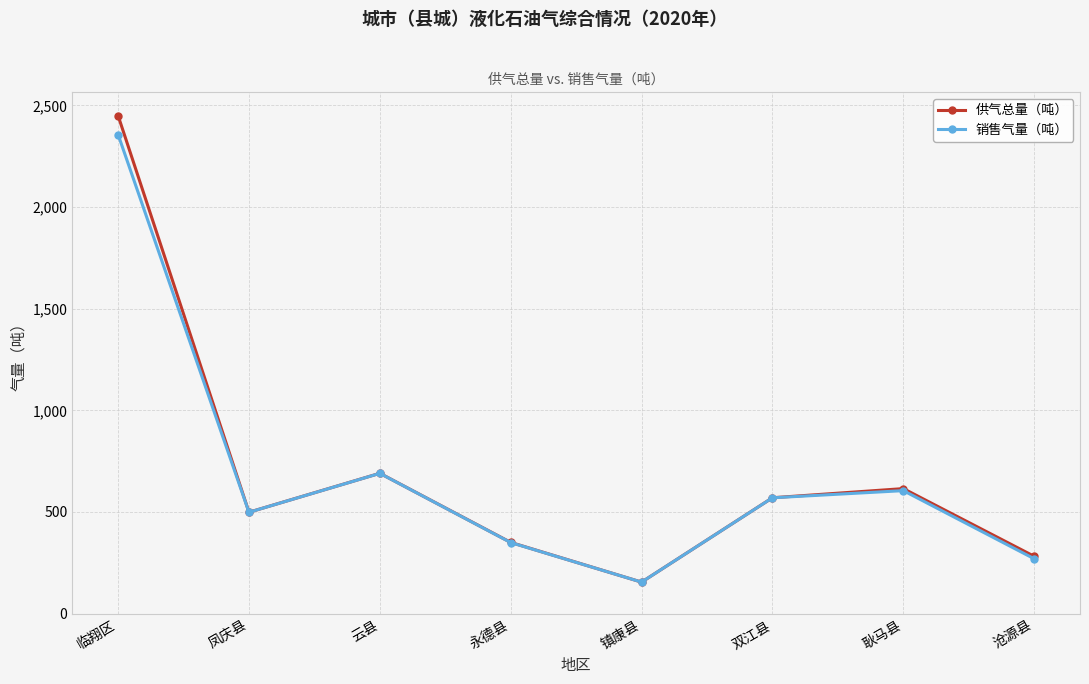

List the labels in order of 供气总量（吨） value, smallest first.

镇康县, 沧源县, 永德县, 凤庆县, 双江县, 耿马县, 云县, 临翔区